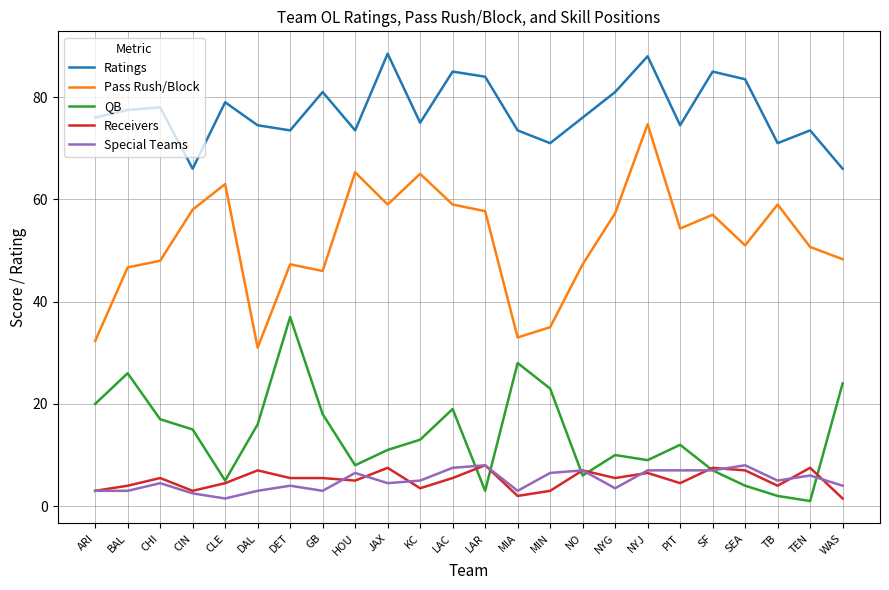

At which category is the sum across all series the highest?

NYJ